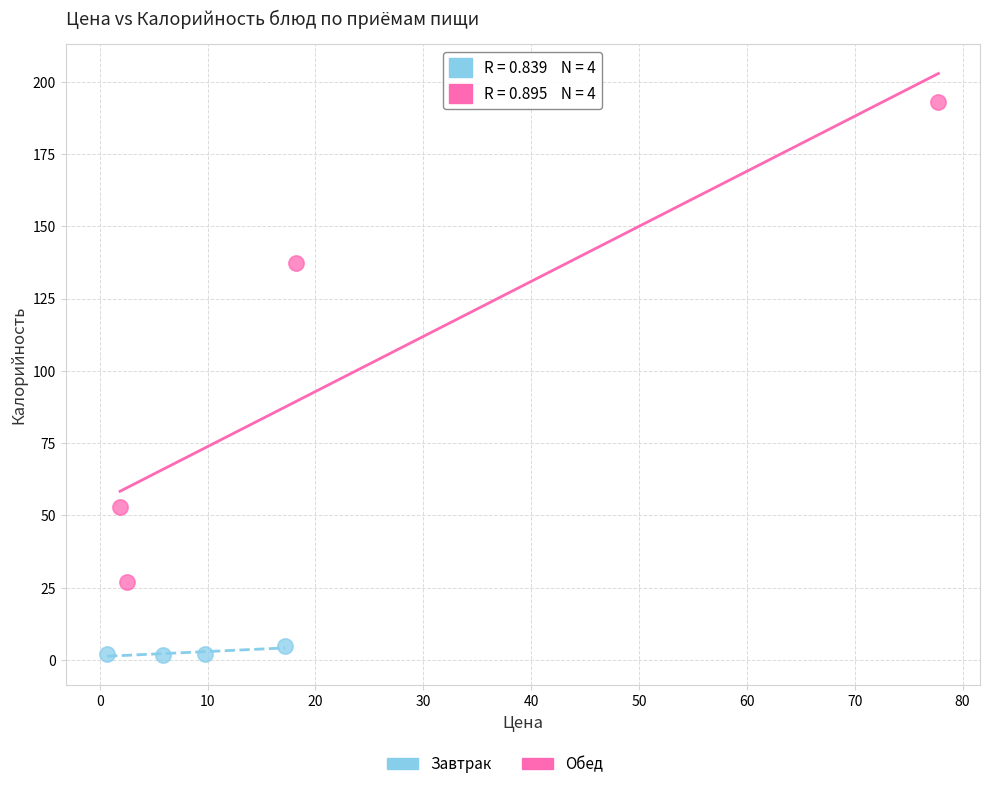

Which series contains the lowest Y value?

Завтрак